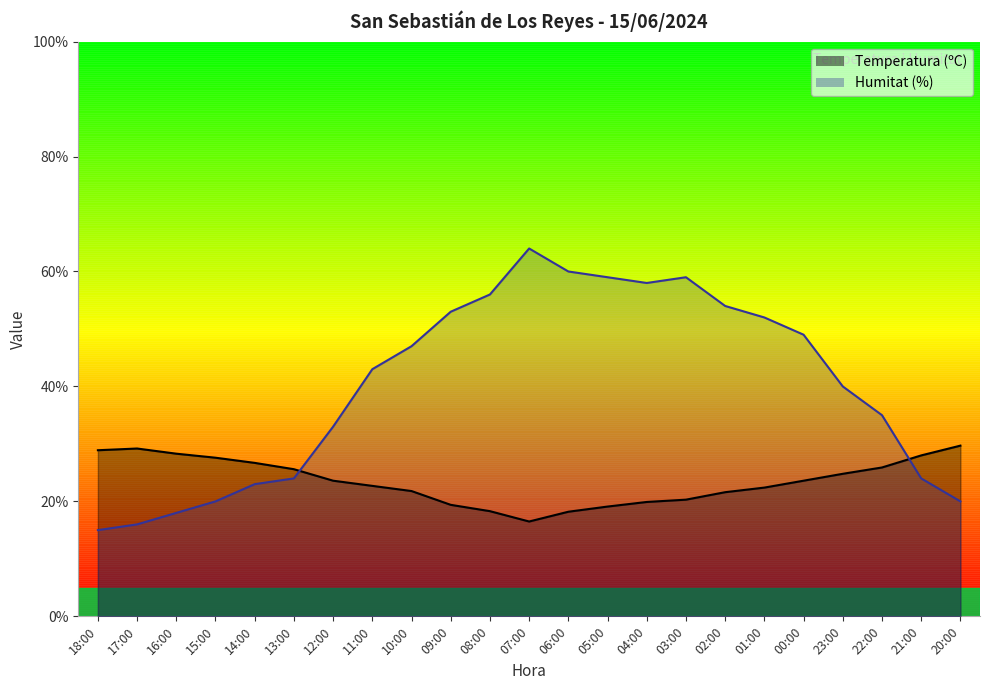

At which label does Temperatura (ºC) first exceed 23?

18:00